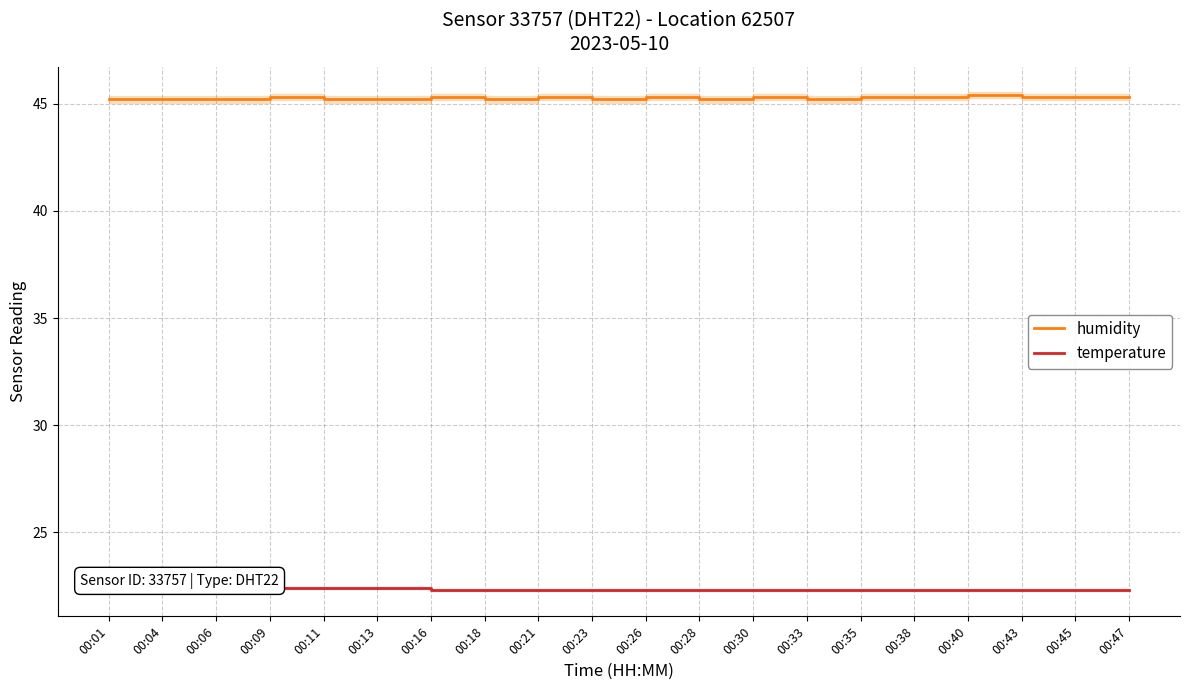

What is the sum of all humidity values?

905.2